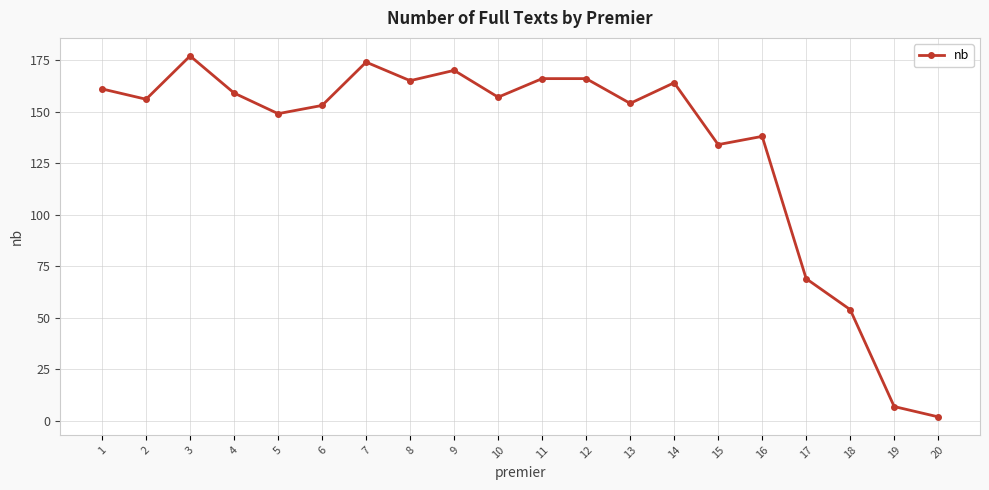

How many lines are shown in the chart?

1